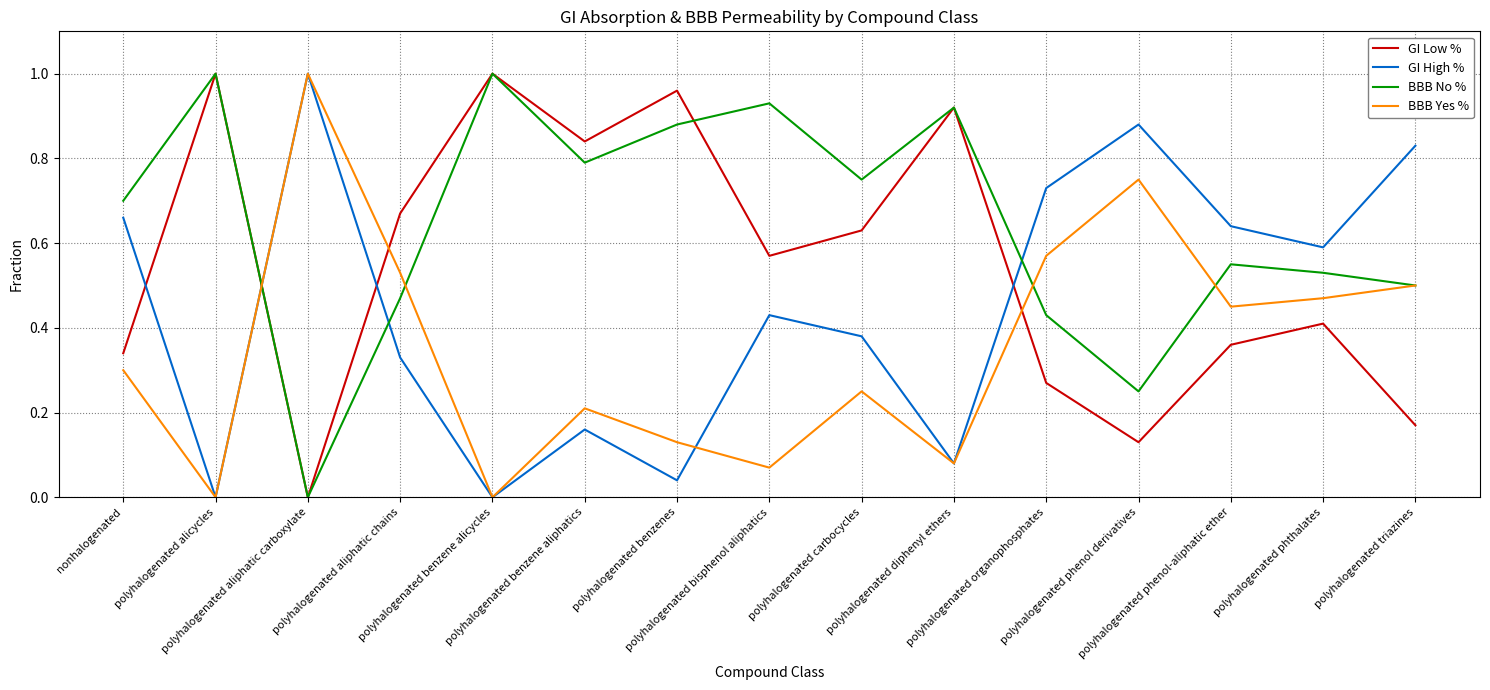

How many lines are shown in the chart?

4